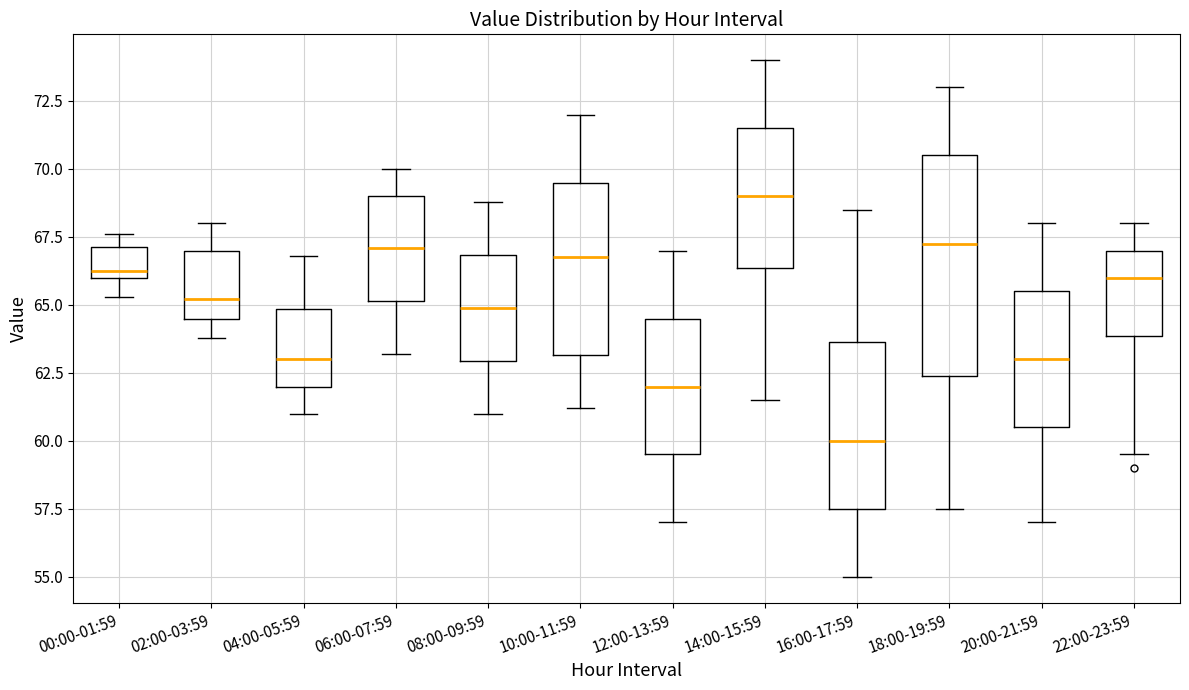

Comparing the boxes themselves (not the whiskers), which one is the tallest?

18:00-19:59